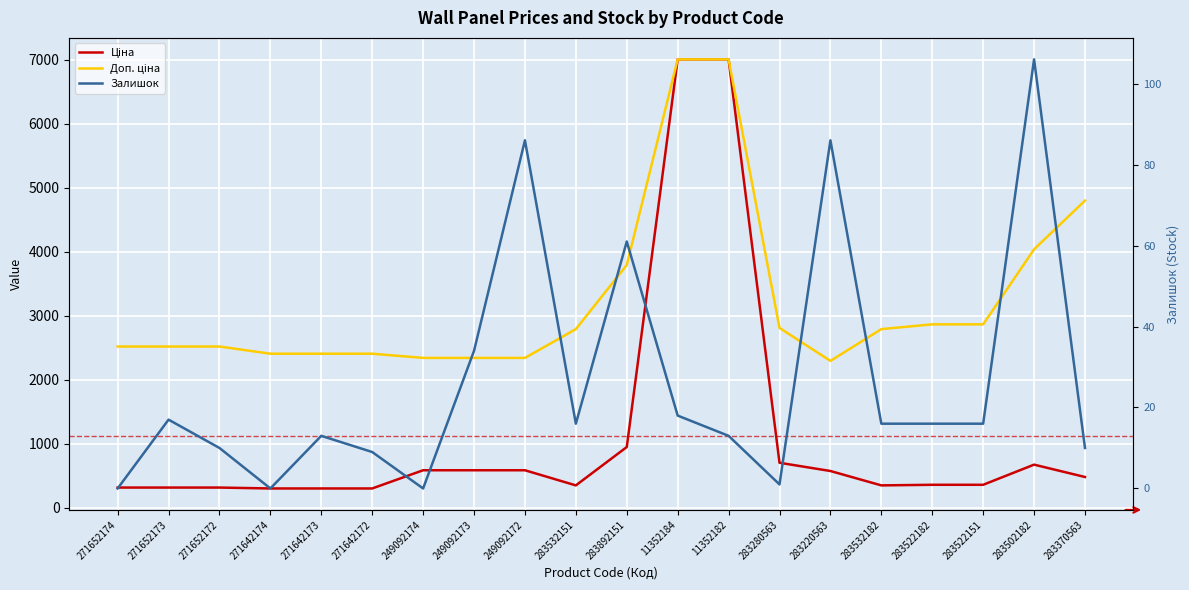

True or false: Залишок and Доп. ціна intersect in this chart.

False